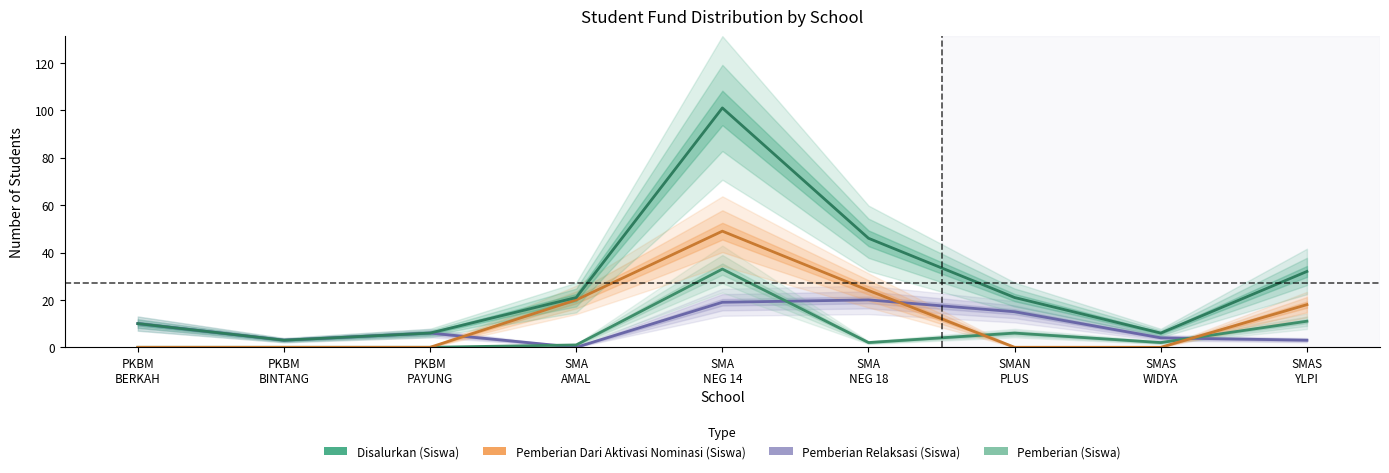

What position from the right is SMAS
WIDYA?

2